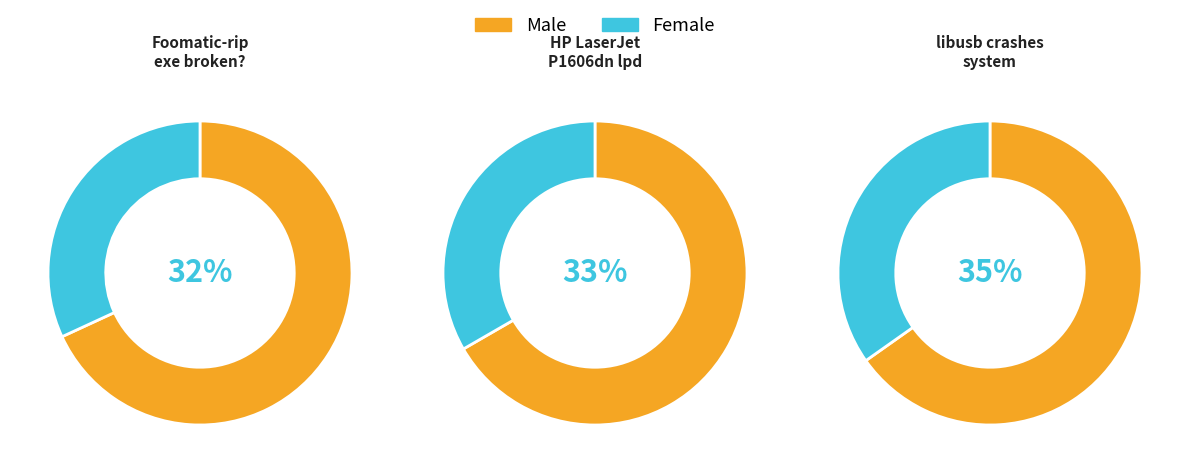

Rank the categories by value from highest to lowest.

libusb crashes system, HP LaserJet Professional P1606dn and lpd, Foomatic-rip-4_0_5.wpi - exe broken?